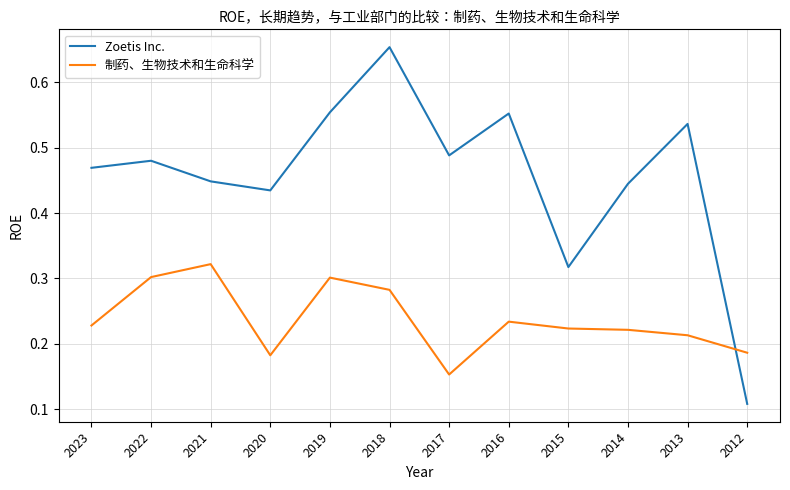

At how many categories does at least one series exceed 0?

12